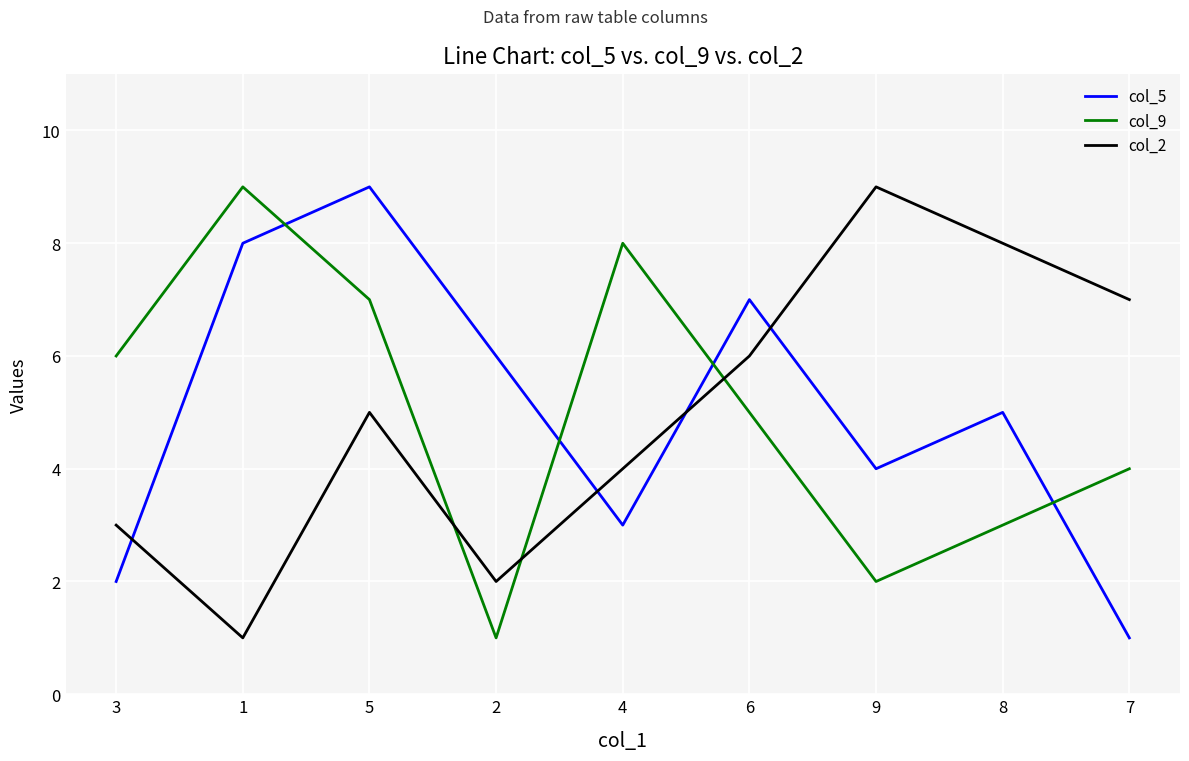

Reading left to right, list all the values displayed in this chart.

col_5: 3=2	1=8	5=9	2=6	4=3	6=7	9=4	8=5	7=1
col_9: 3=6	1=9	5=7	2=1	4=8	6=5	9=2	8=3	7=4
col_2: 3=3	1=1	5=5	2=2	4=4	6=6	9=9	8=8	7=7